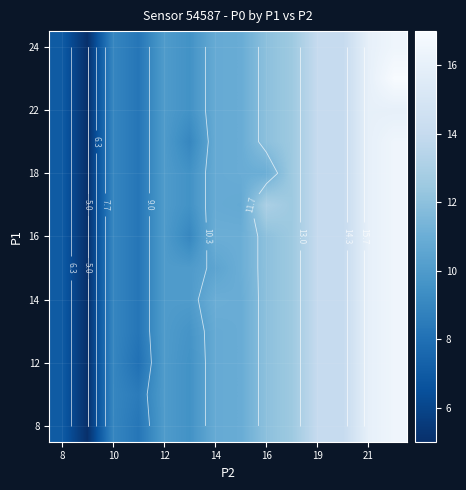

At how many categories does at least one series exceed 14?

2